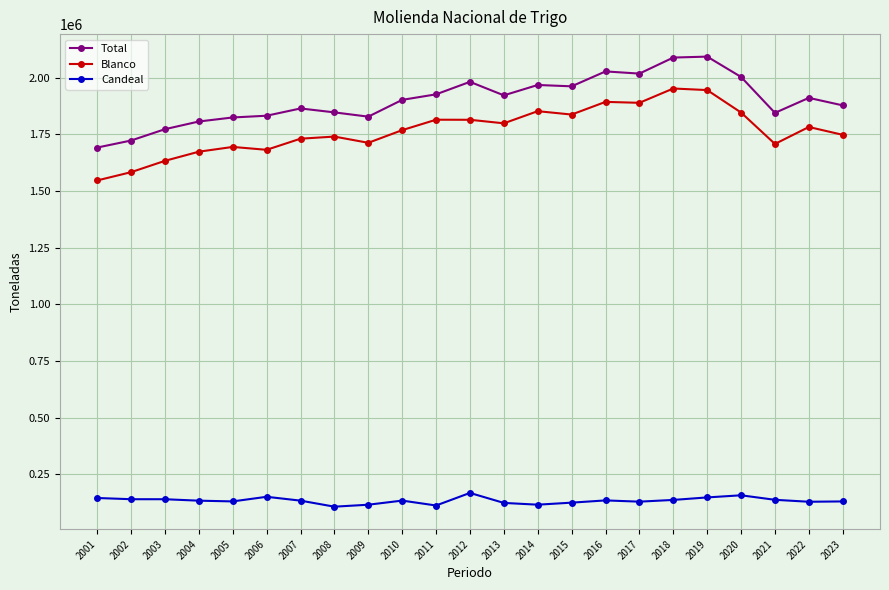

Rank the series at 2001 from highest to lowest value.

Total, Blanco, Candeal